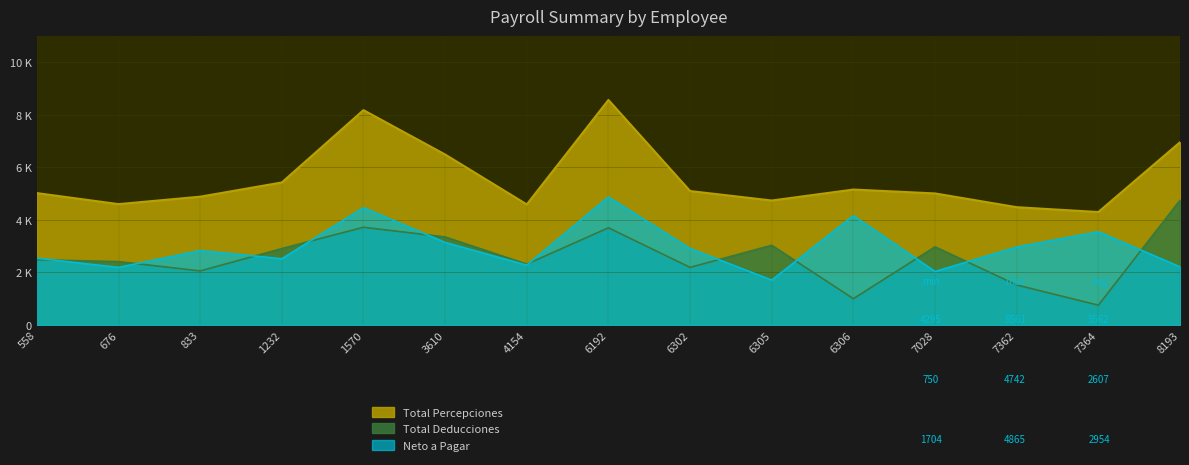

At which label does Total Deducciones reach its peak?

8193